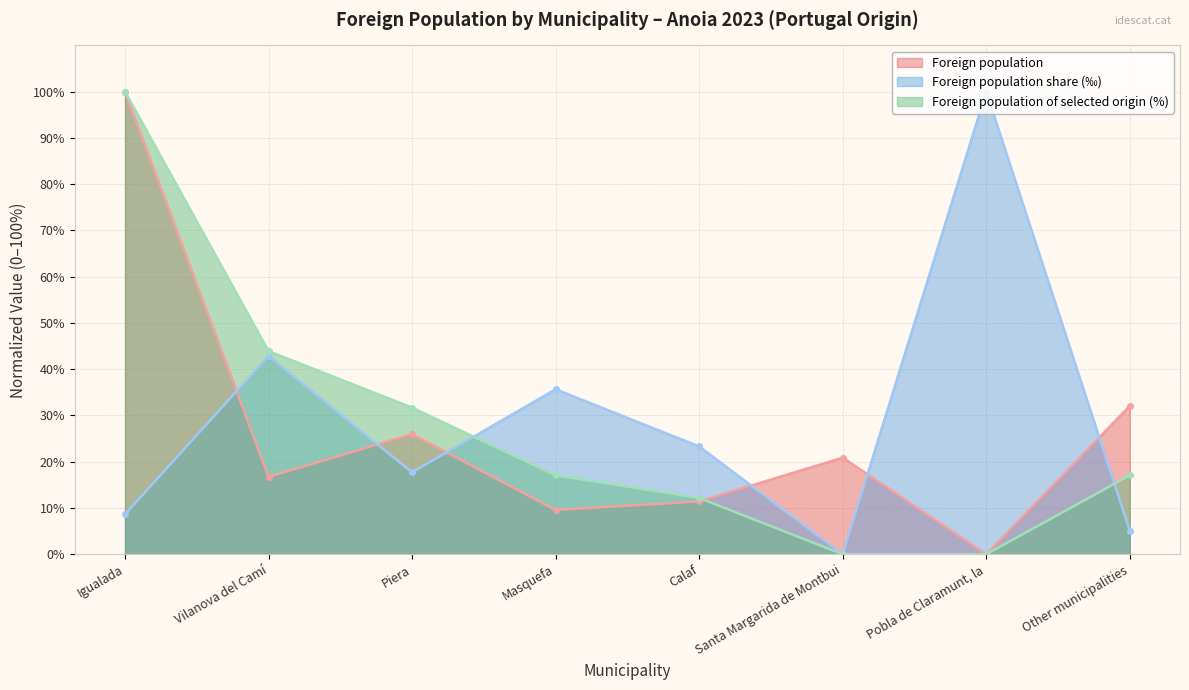

At how many categories does at least one series exceed 13?

8